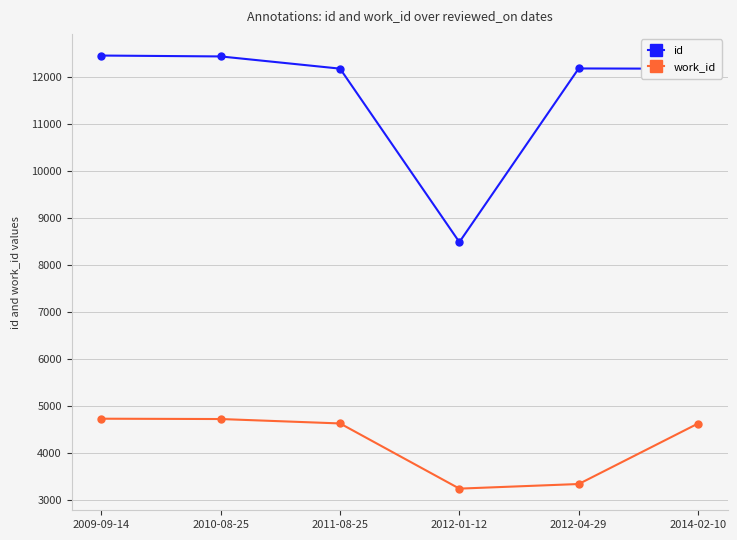

Which category has the lowest value in the work_id series?

2012-01-12